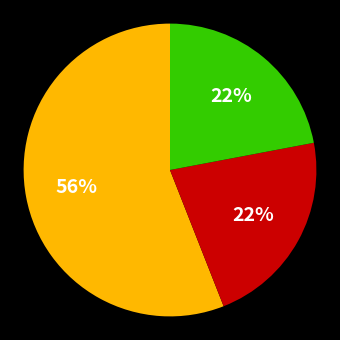

Is there a majority slice in this chart?

Yes